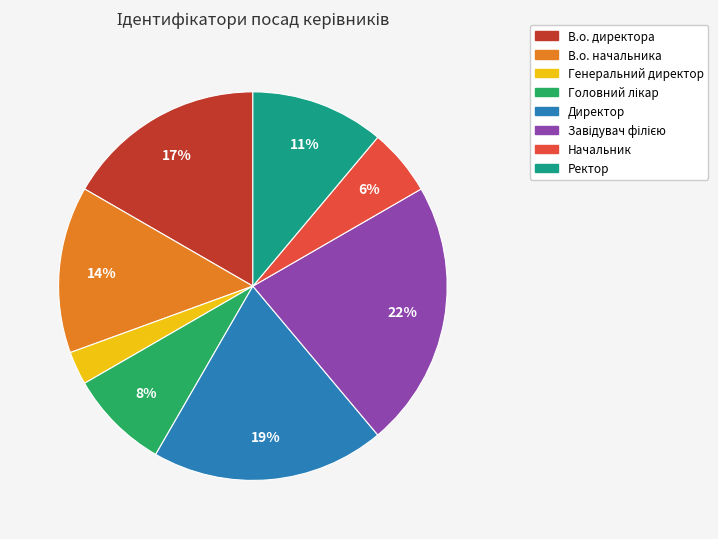

Which has a higher value, В.о. директора or Начальник?

В.о. директора